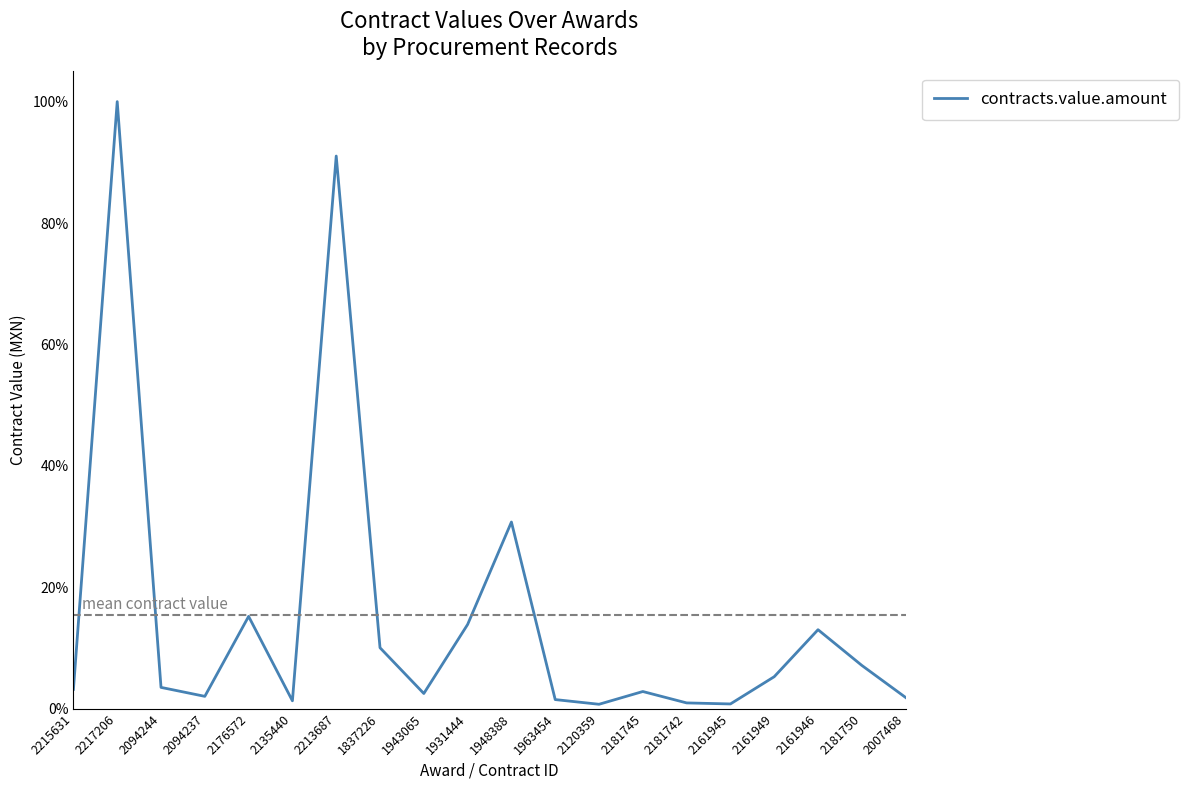

List the labels in order of value, smallest first.

2120359, 2161945, 2181742, 2135440, 1963454, 2007468, 2094237, 1943065, 2181745, 2215631, 2094244, 2161949, 2181750, 1837226, 2161946, 1931444, 2176572, 1948388, 2213687, 2217206